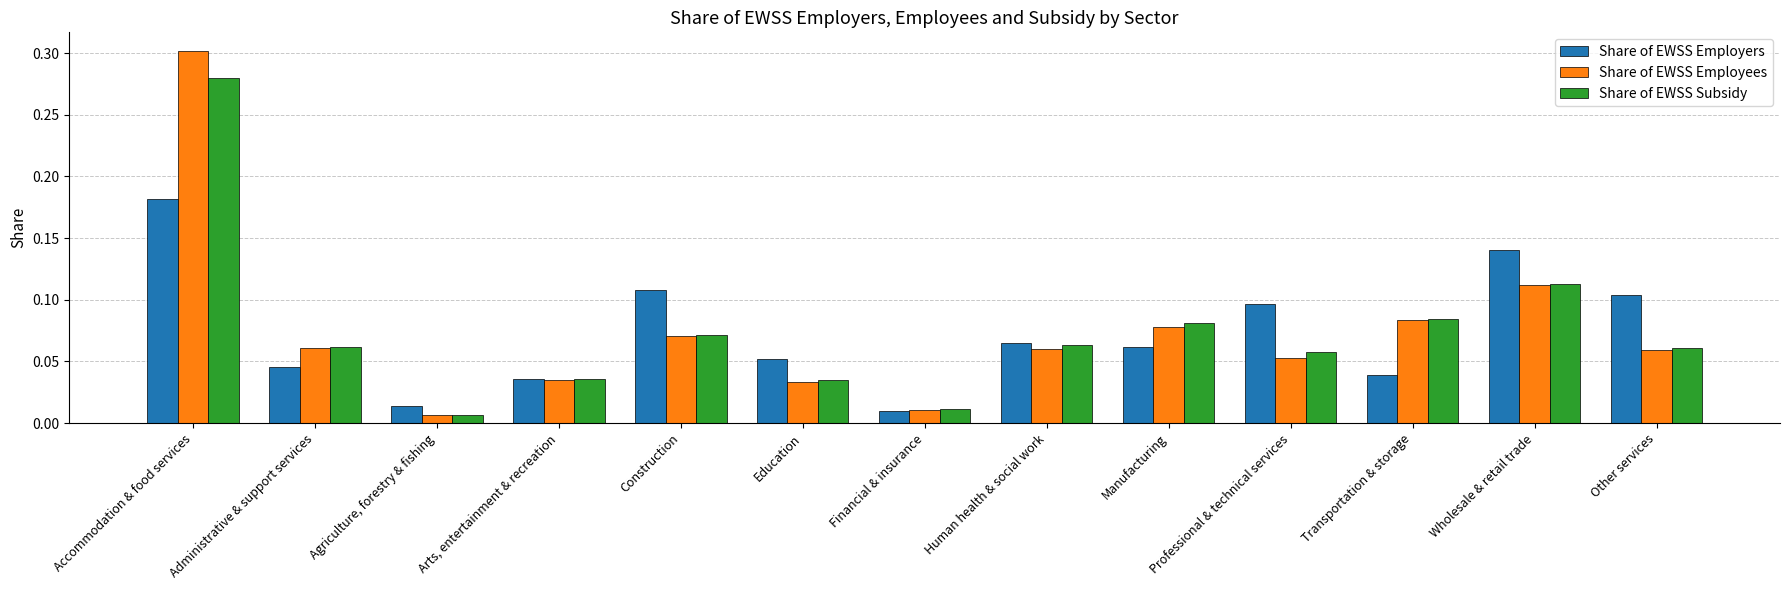

What position from the left is Construction?

5